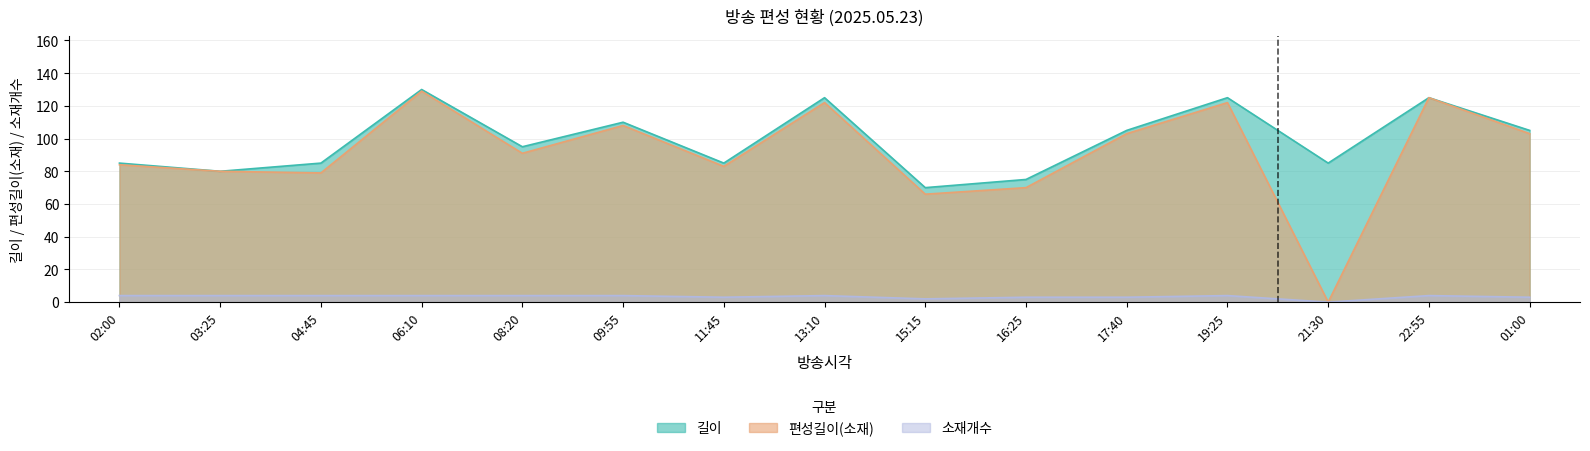

Which series has the largest range (max minus min)?

편성길이(소재)